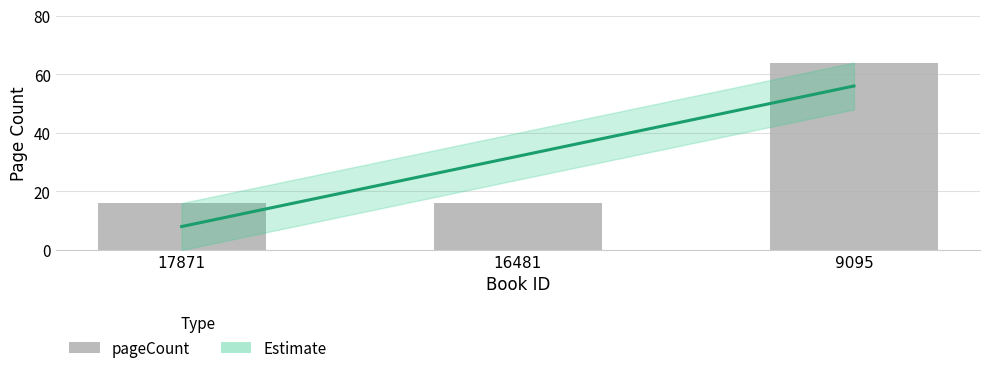

At which label is the value closest to 40?

17871